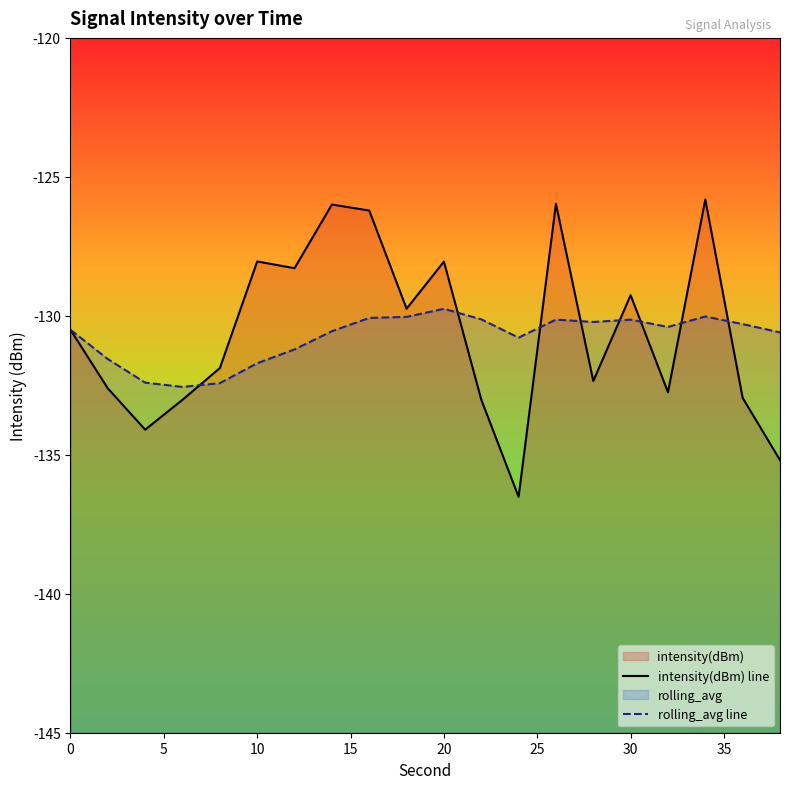

How many interior local peaks does the intensity(dBm) line series have?

6